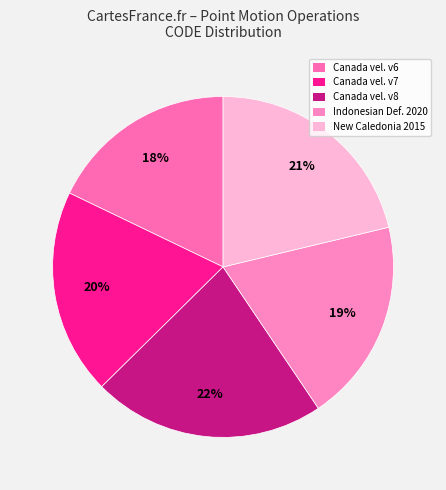

What is the largest slice in the pie chart?

Canada velocity grid v8